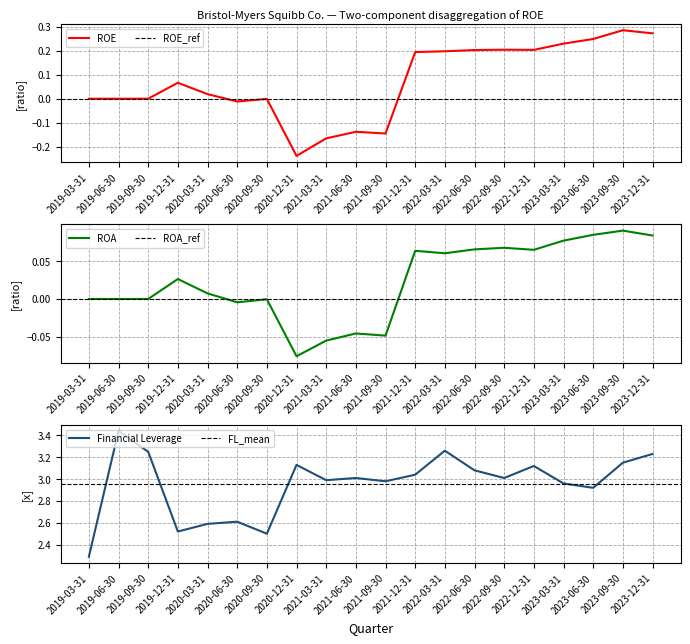

True or false: ROA has more than 1 interior local peaks.

True